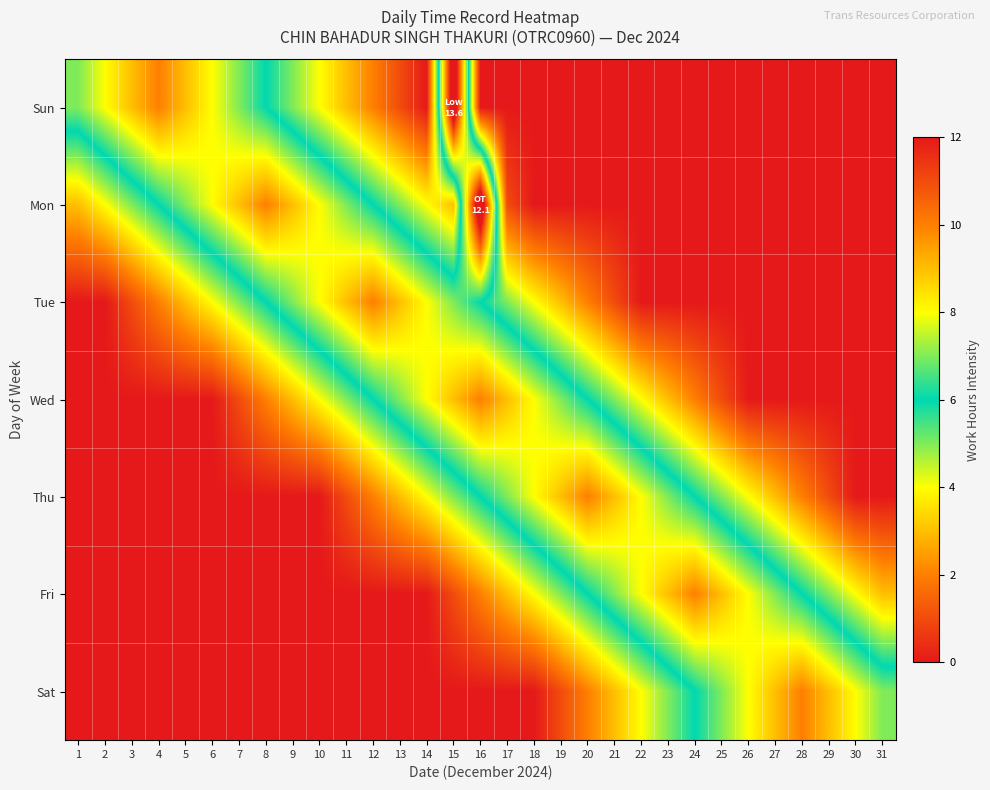

List the series in order of their peak value, lowest first.

Tue, Wed, Thu, Fri, Sat, Sun, Mon